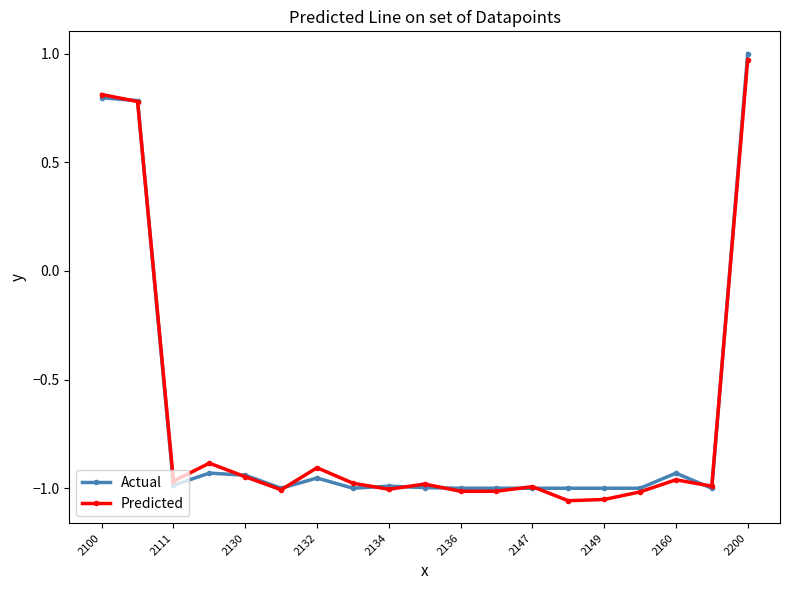

What is the sum of all Predicted values?

-13.2